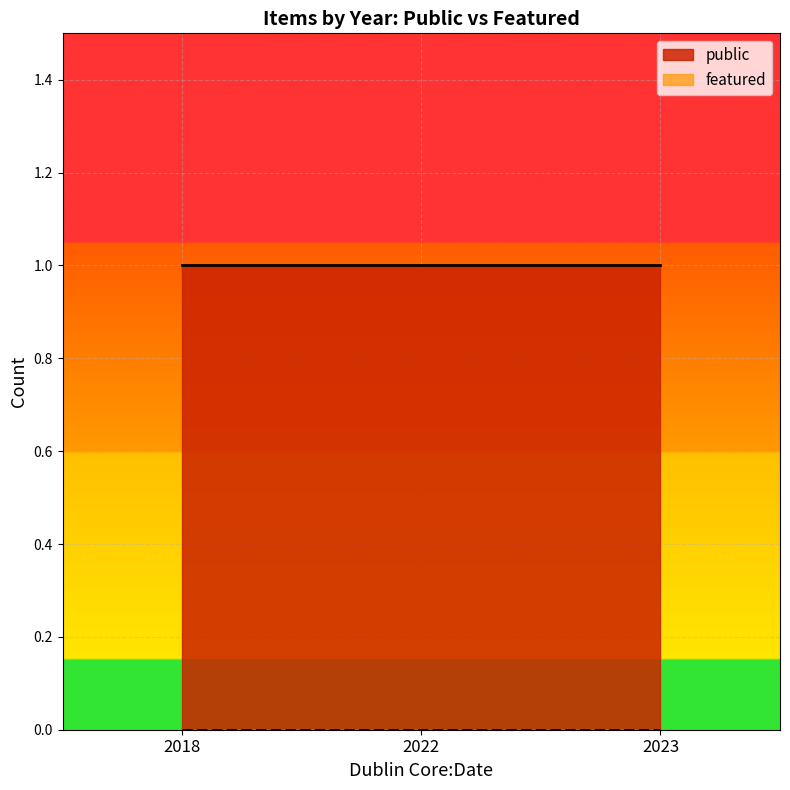

Rank the series by their maximum value, from lowest to highest.

featured, public